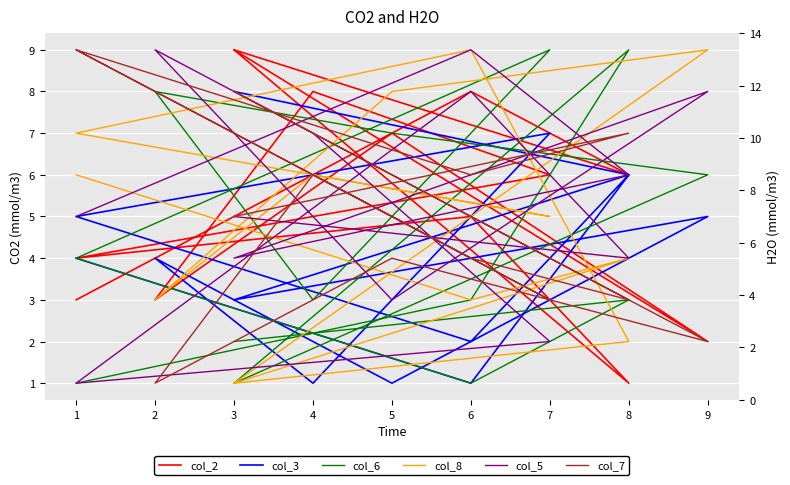

What is the difference between the maximum and second lowest values in the col_8 series?

8